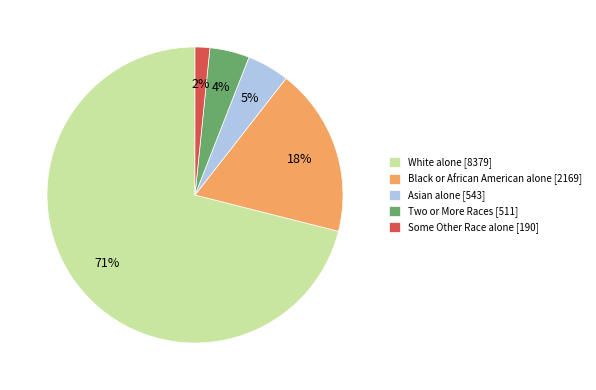

To the nearest percent, what percentage of the pie is Asian alone [543]?

5%